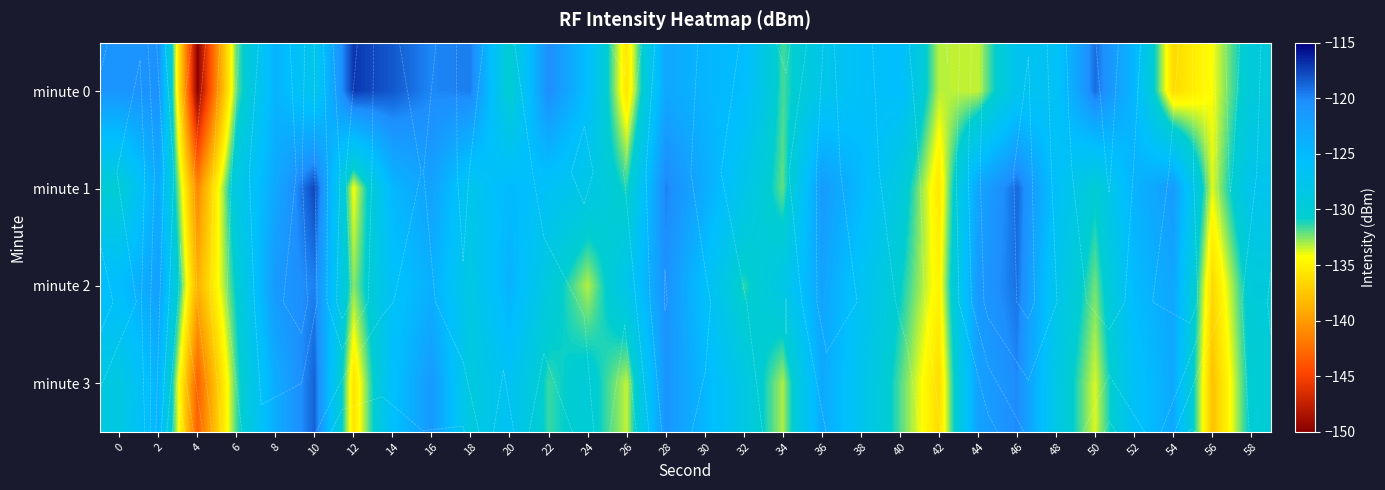

At which label is minute 0 closest to -133?

42